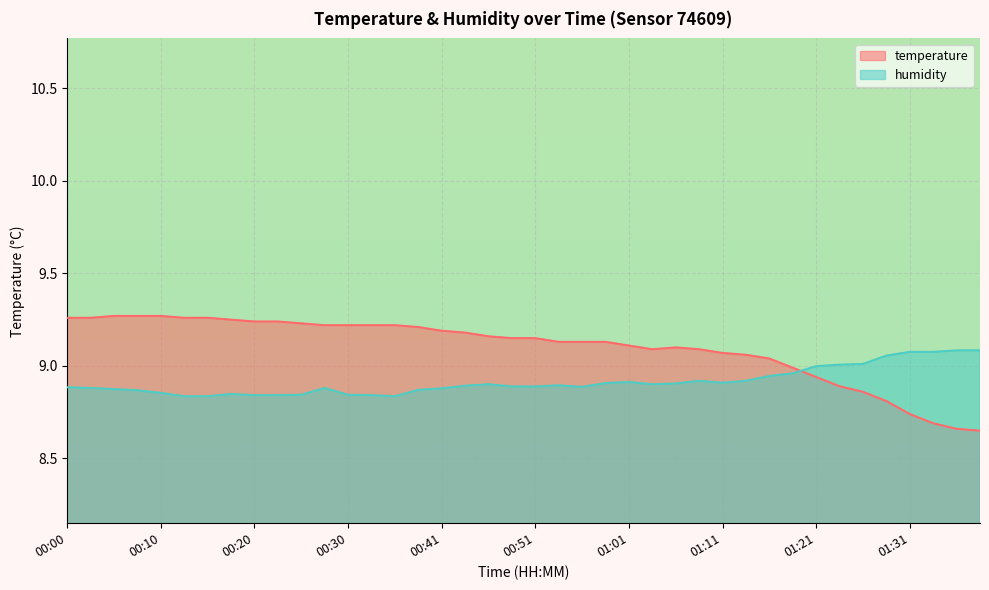

Which series has the widest spread of values?

temperature